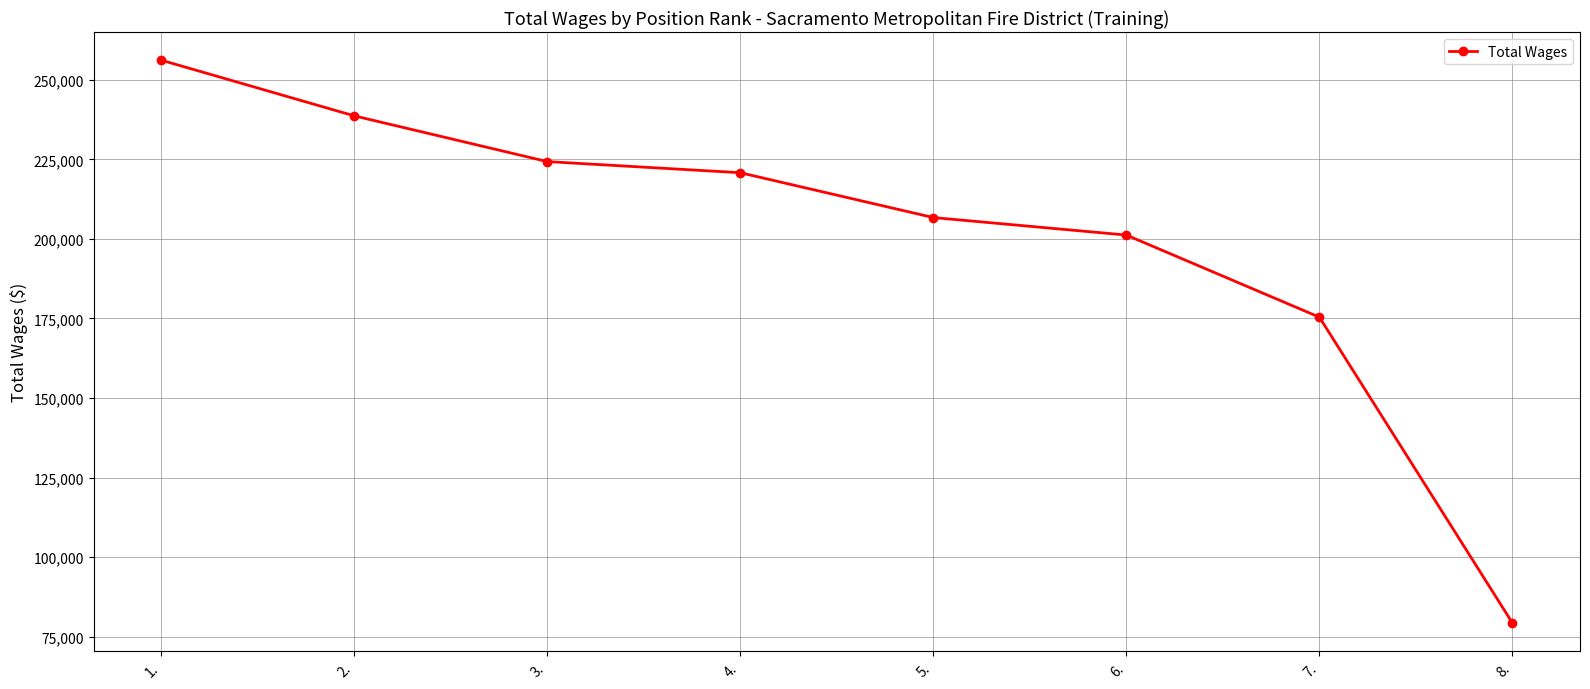

Where does the data first go above 220794?

1.